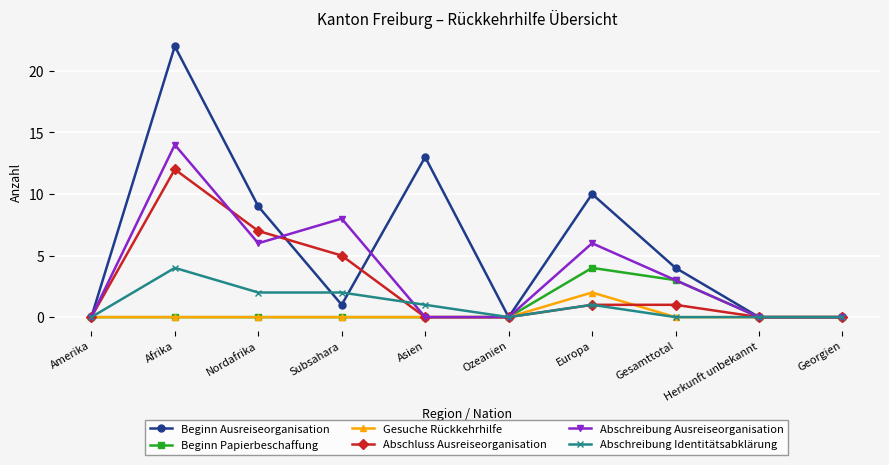

What is the difference between the maximum and minimum values in the Abschreibung Ausreiseorganisation series?

14